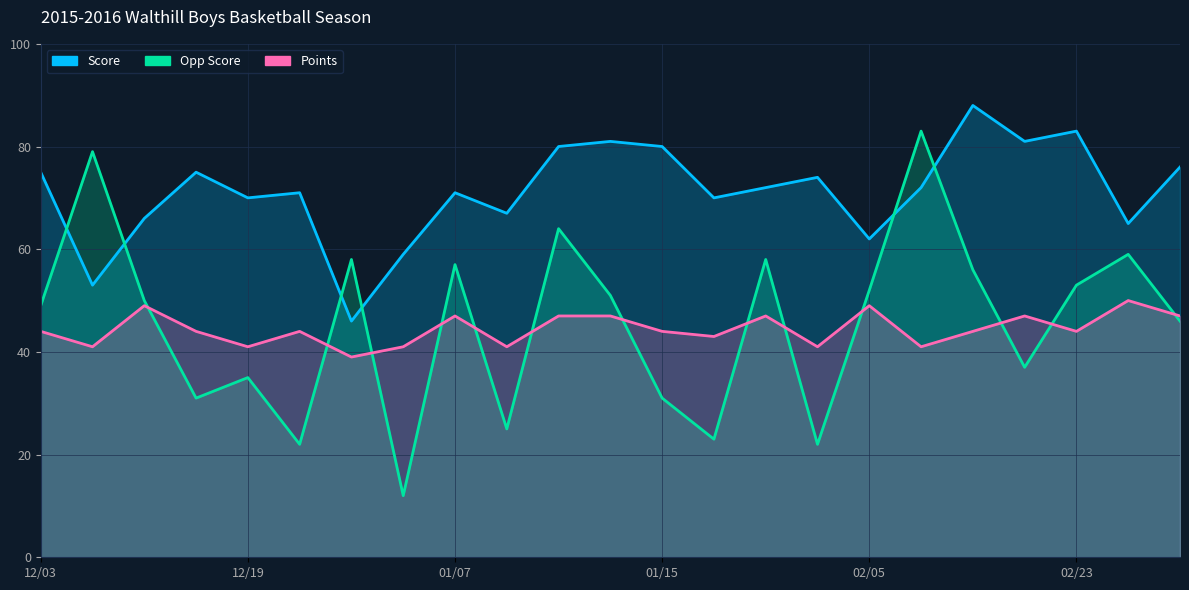

Reading left to right, extract all data points from this chart.

Score: 75	53	66	75	70	71	46	59	71	67	80	81	80	70	72	74	62	72	88	81	83	65	76
Opp Score: 49	79	50	31	35	22	58	12	57	25	64	51	31	23	58	22	52	83	56	37	53	59	46
Points: 44	41	49	44	41	44	39	41	47	41	47	47	44	43	47	41	49	41	44	47	44	50	47